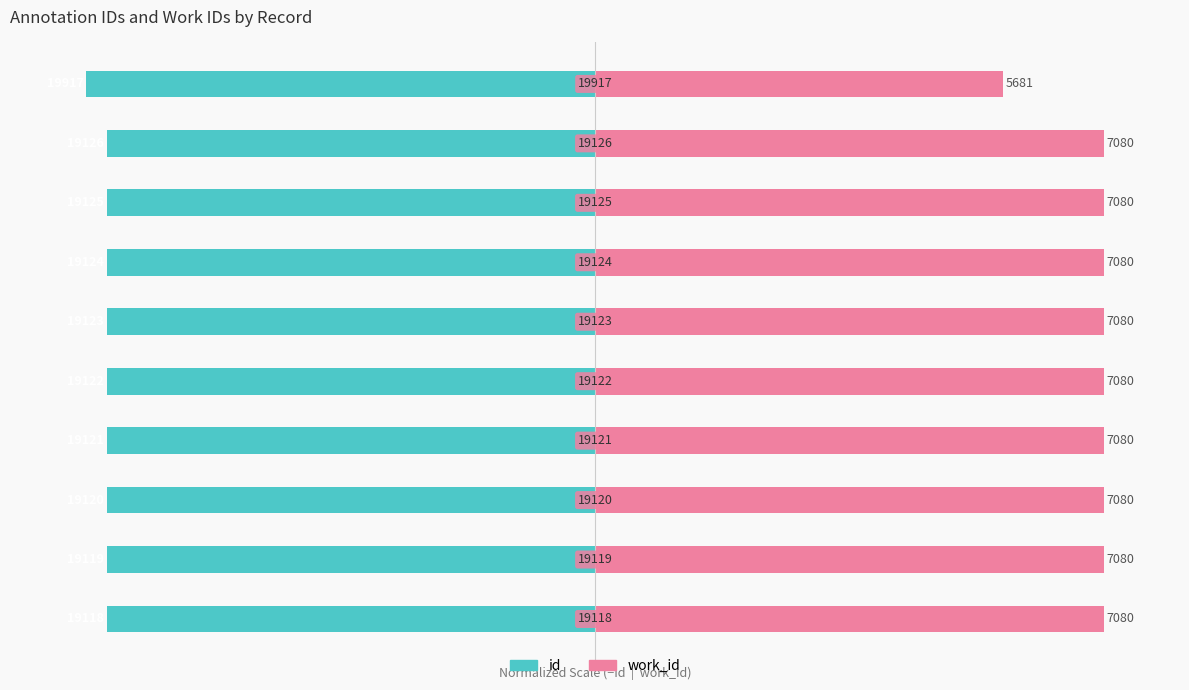

Is it true that work_id equals 100.0 at 0?

True